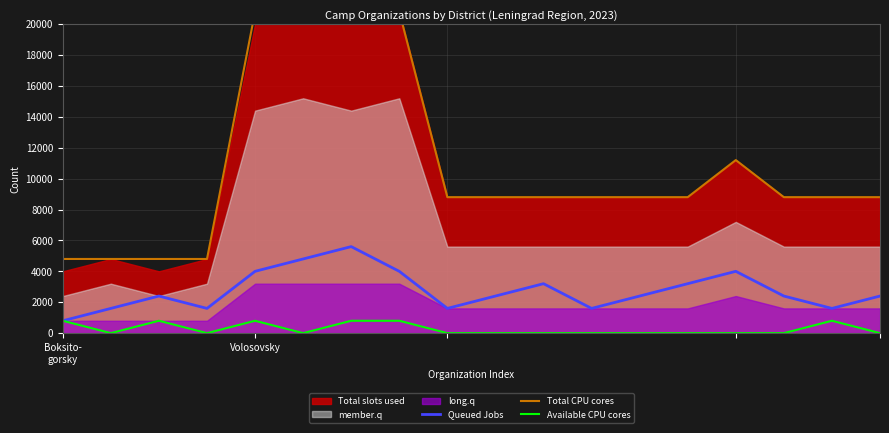

What is the highest value of the Available CPU cores series?

800